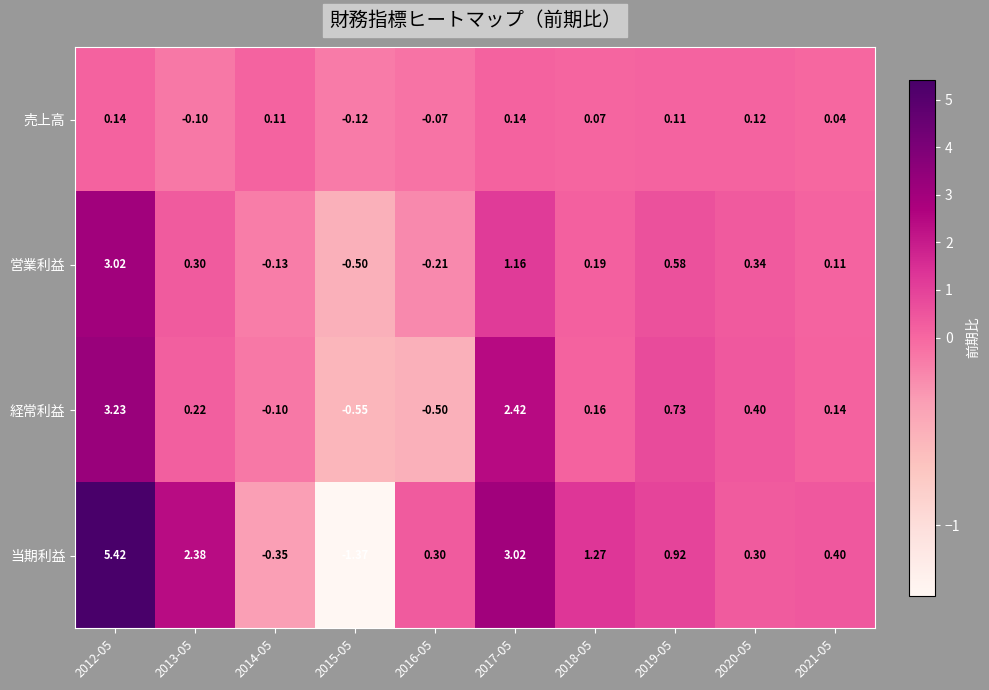

Which series has the largest total across all categories?

当期利益